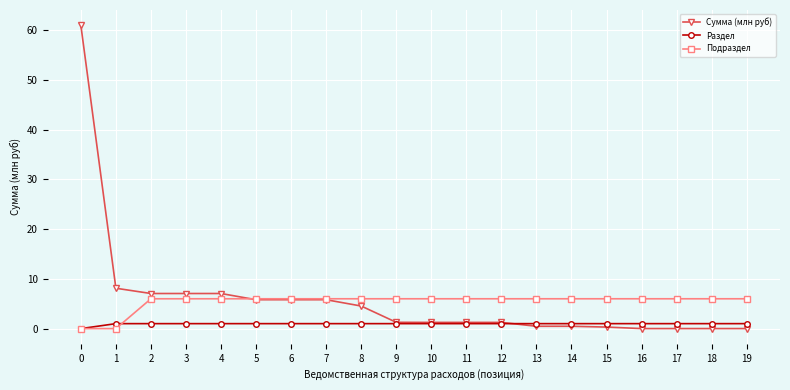

Is the value of Подраздел at 16 greater than the value of Раздел at 2?

Yes